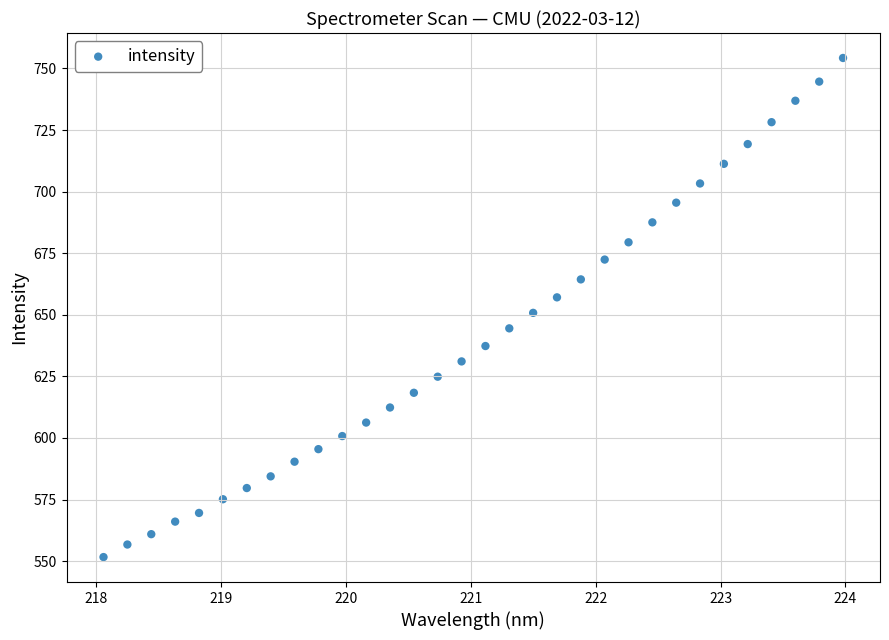

What is the range of X values (max minus min)?

5.9